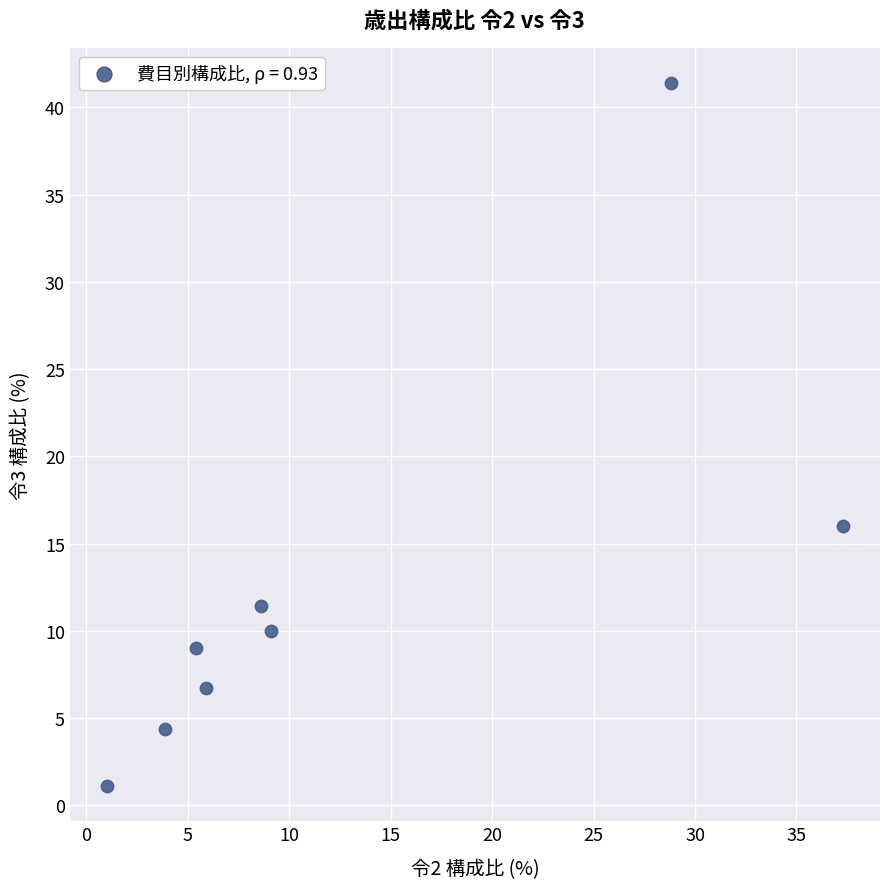

What is the average Y value?

12.5